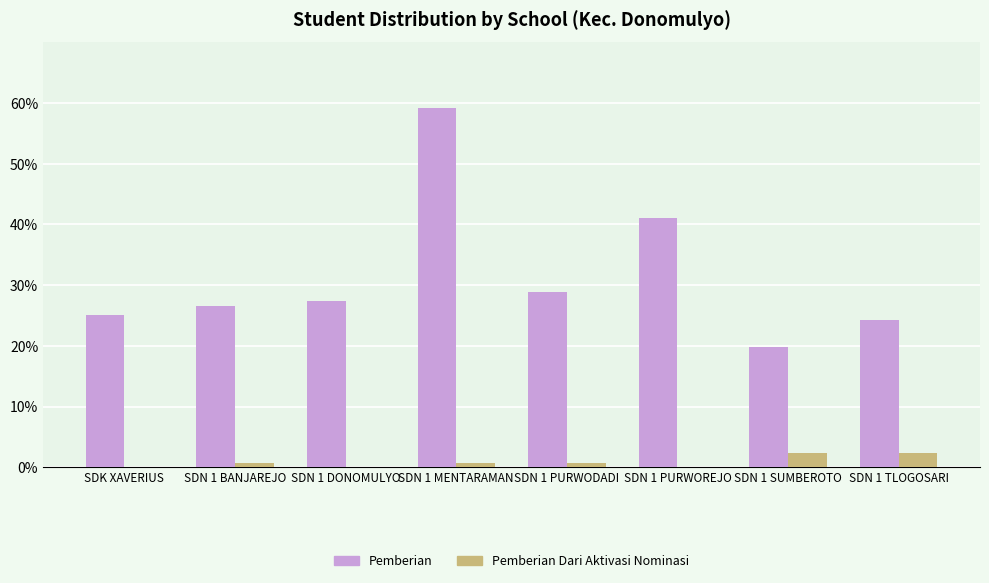

What is the maximum value shown in the chart?

59.2